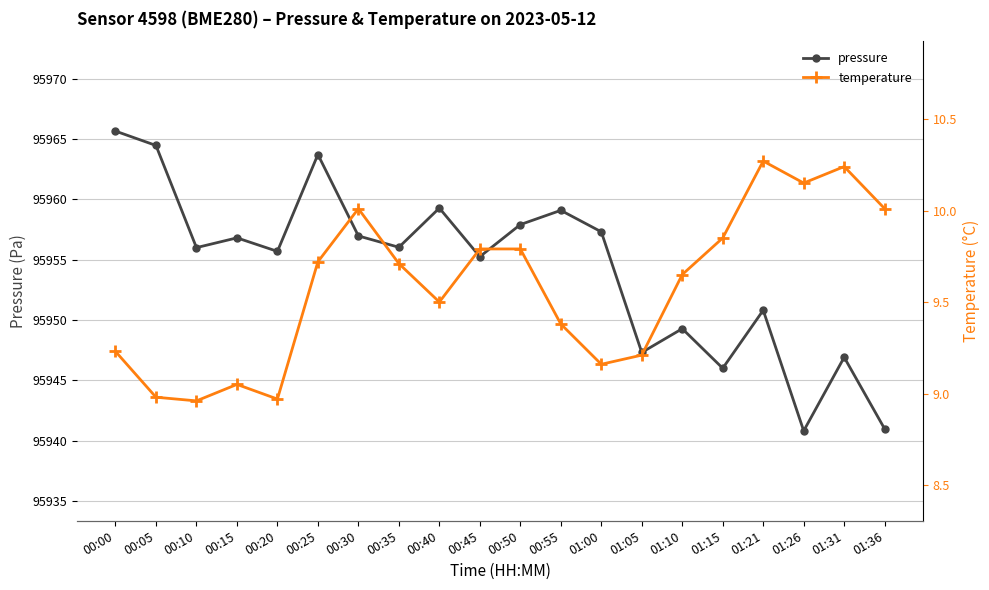

At how many categories does at least one series exceed 40556?

20